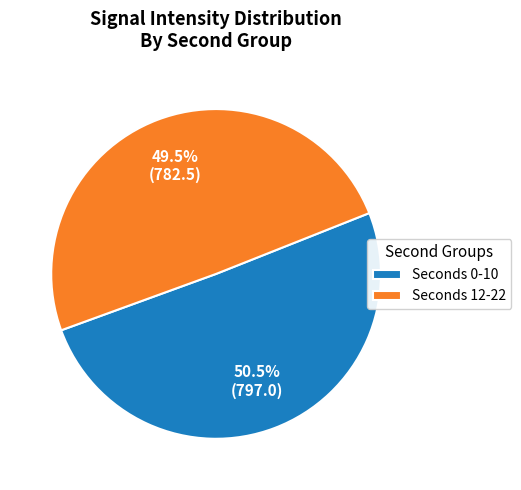

What is the ratio of the value at Seconds 12-22 to the value at Seconds 0-10?

1.0